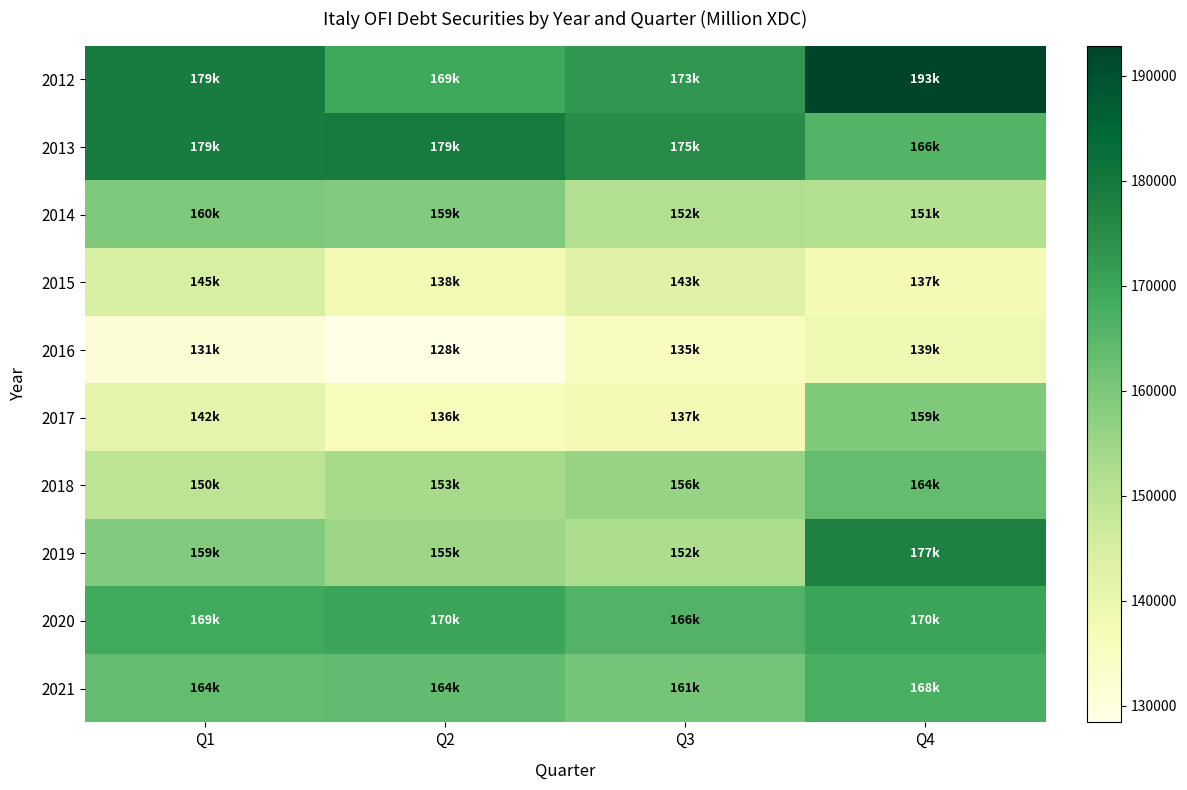

Reading right to left, list all the values displayed in this chart.

2012: Q4=192899	Q3=172820	Q2=169120	Q1=179206
2013: Q4=165823	Q3=175019	Q2=179409	Q1=179241
2014: Q4=151105	Q3=151586	Q2=158975	Q1=159687
2015: Q4=137394	Q3=142737	Q2=138172	Q1=144899
2016: Q4=138861	Q3=135367	Q2=128427	Q1=131449
2017: Q4=159448	Q3=137416	Q2=136413	Q1=141749
2018: Q4=163569	Q3=156036	Q2=153401	Q1=149733
2019: Q4=177357	Q3=152437	Q2=155007	Q1=158931
2020: Q4=170059	Q3=166148	Q2=170229	Q1=168795
2021: Q4=167598	Q3=160919	Q2=163788	Q1=163549